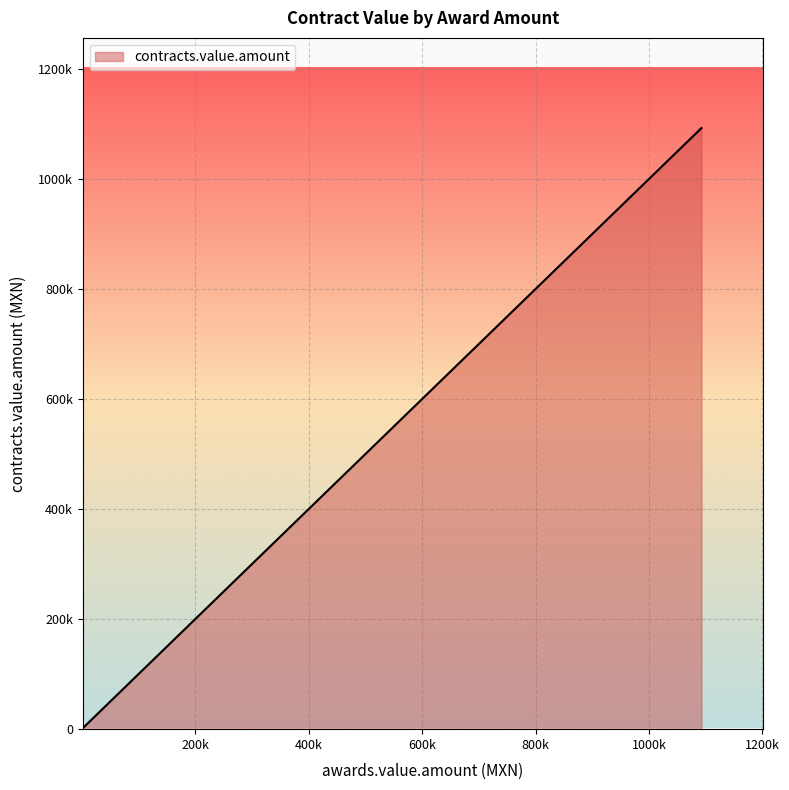

Reading left to right, list all the values displayed in this chart.

0=630000	1=958860	2=42042	3=157500	4=24360	5=630000	6=1092420	7=35400	8=32000	9=30400	10=192000	11=14700	12=40500	13=23520	14=45570	15=40980	16=106200	17=36750	18=128000	19=91980	20=12750	21=8940	22=1918	23=43920	24=20400	25=28320	26=125280	27=69600	28=63000	29=32000	30=189000	31=20624	32=22410	33=37760	34=82350	35=27840	36=264600	37=17700	38=82350	39=315000